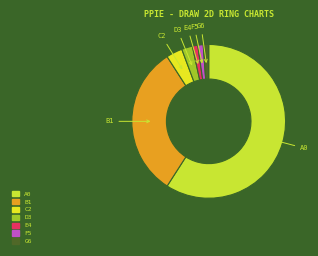

What is the largest slice in the pie chart?

A0